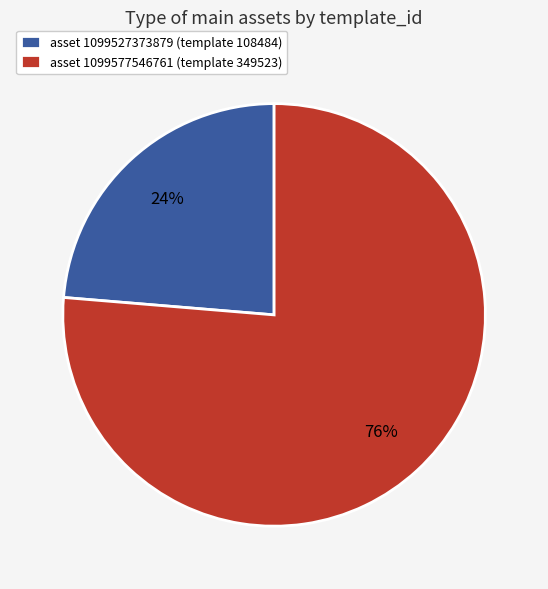

To the nearest percent, what is the average slice percentage?

50%